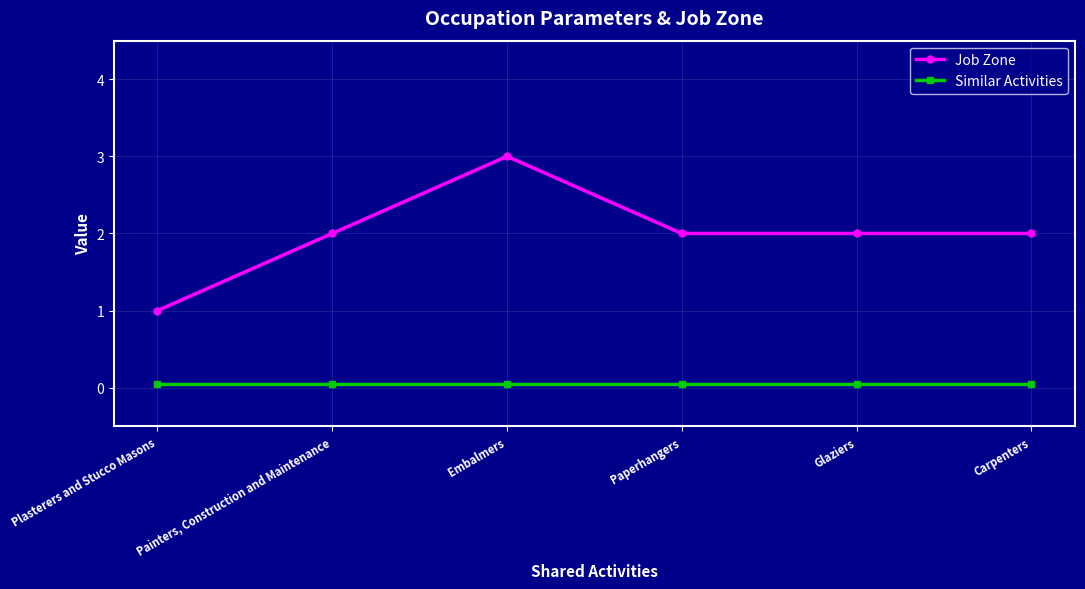

Is this an area chart (filled region under the line)?

No